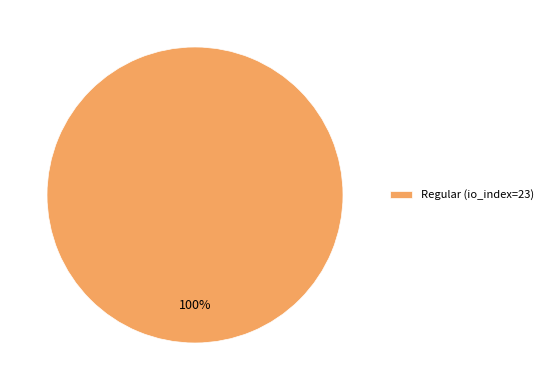

True or false: Regular (io_index=23) accounts for 90% of the total.

False